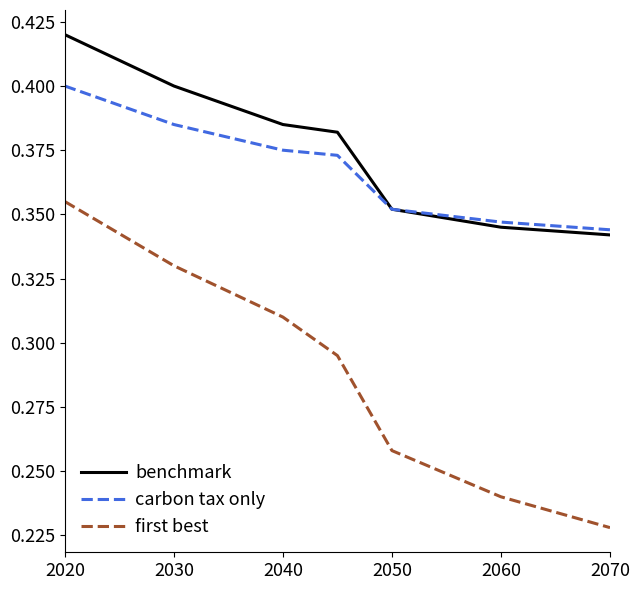

Which series has the largest range (max minus min)?

first best